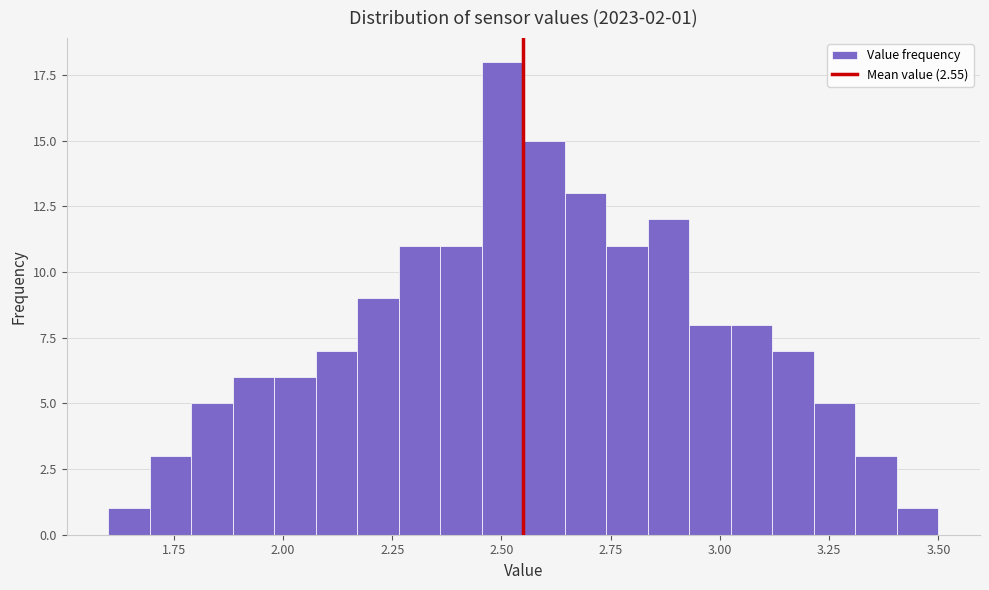

Around what value on the x-axis is the tallest bar? Give the approximate position of its centre, as read against the axis.

2.50